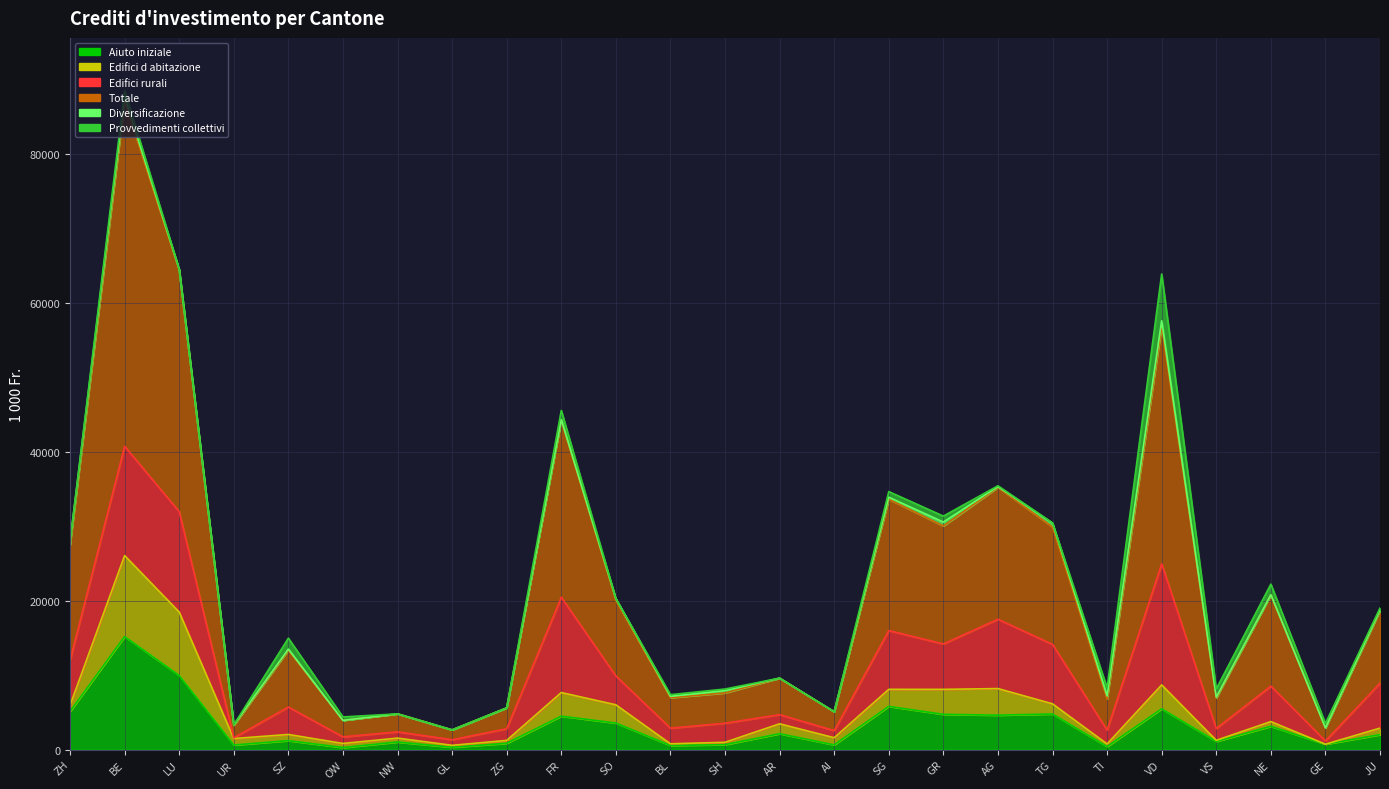

What position from the right is GL?

18